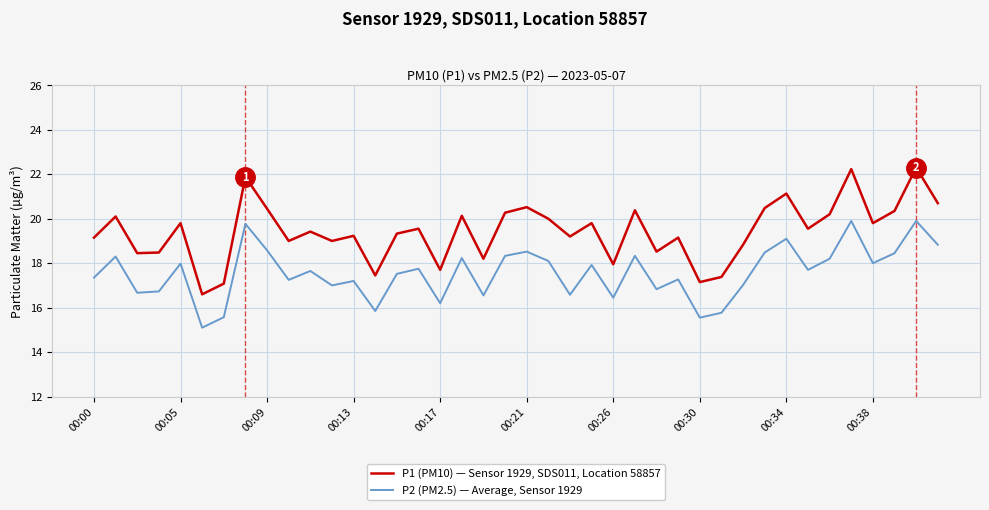

Which series has the largest total across all categories?

P1 (PM10) — Sensor 1929, SDS011, Location 58857